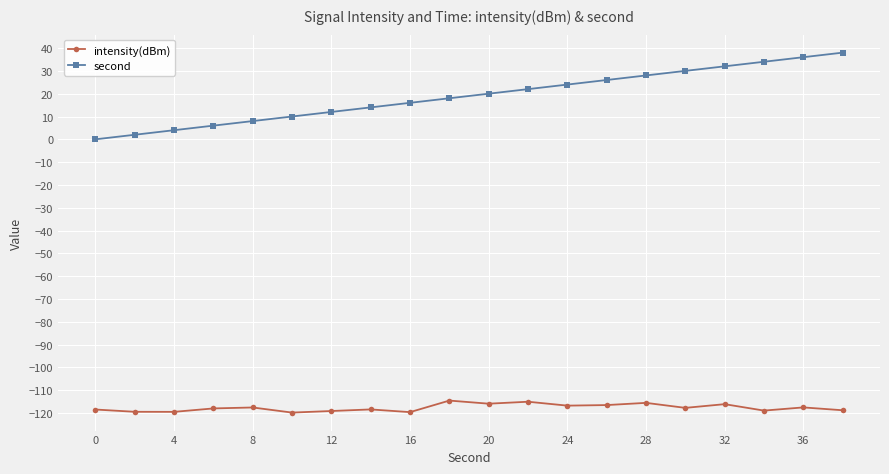

How many positive values does the second series have?

19